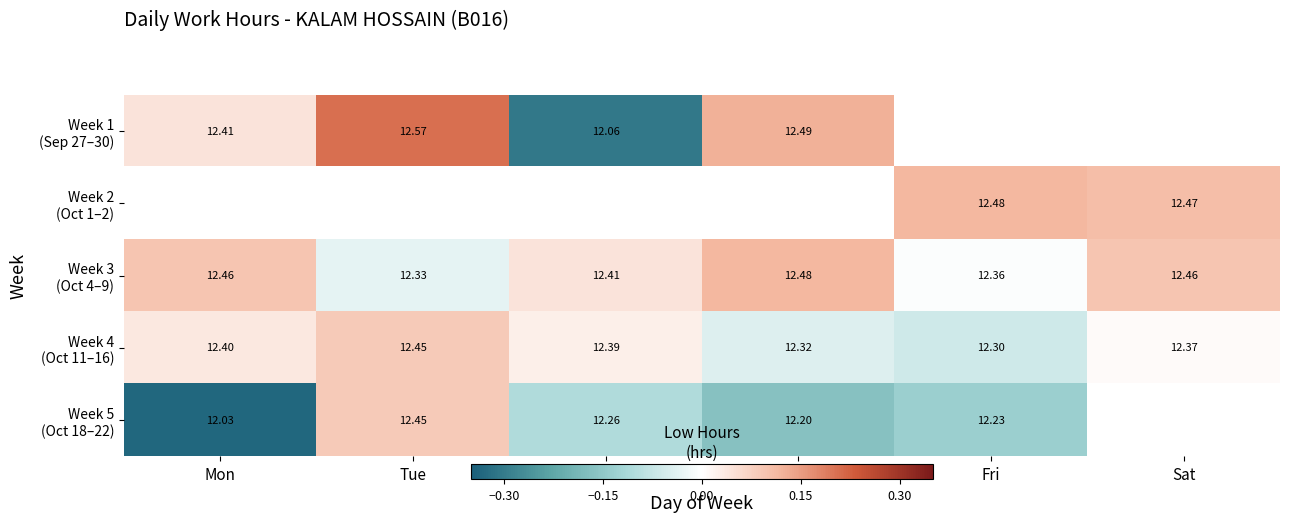

Is it true that Week 4 (Oct 11–16) equals 0.0 at Wed?

False